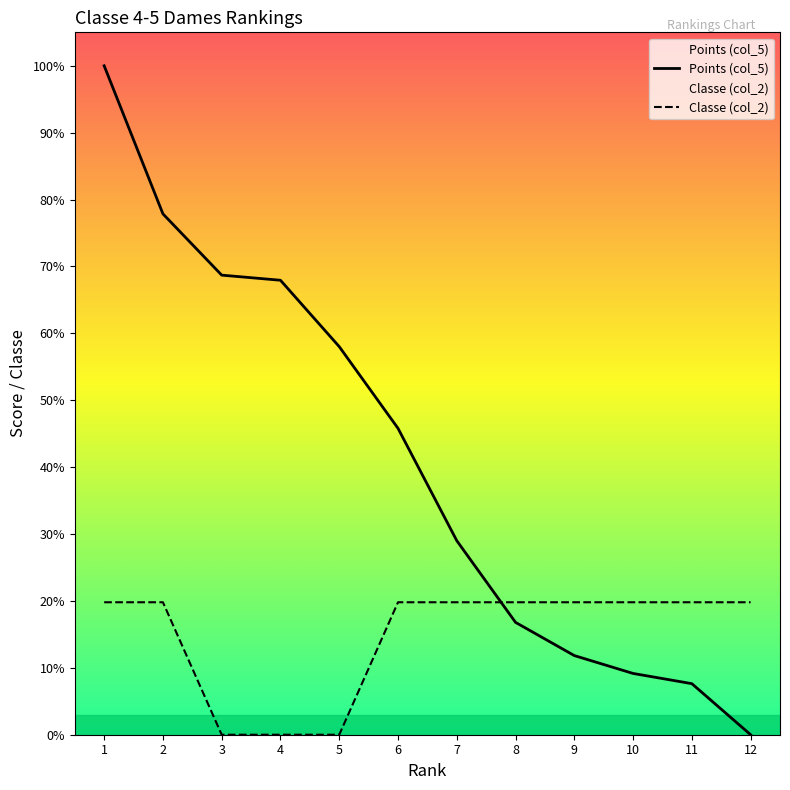

List the labels in order of Points (col_5) value, largest first.

1, 2, 3, 4, 5, 6, 7, 8, 9, 10, 11, 12